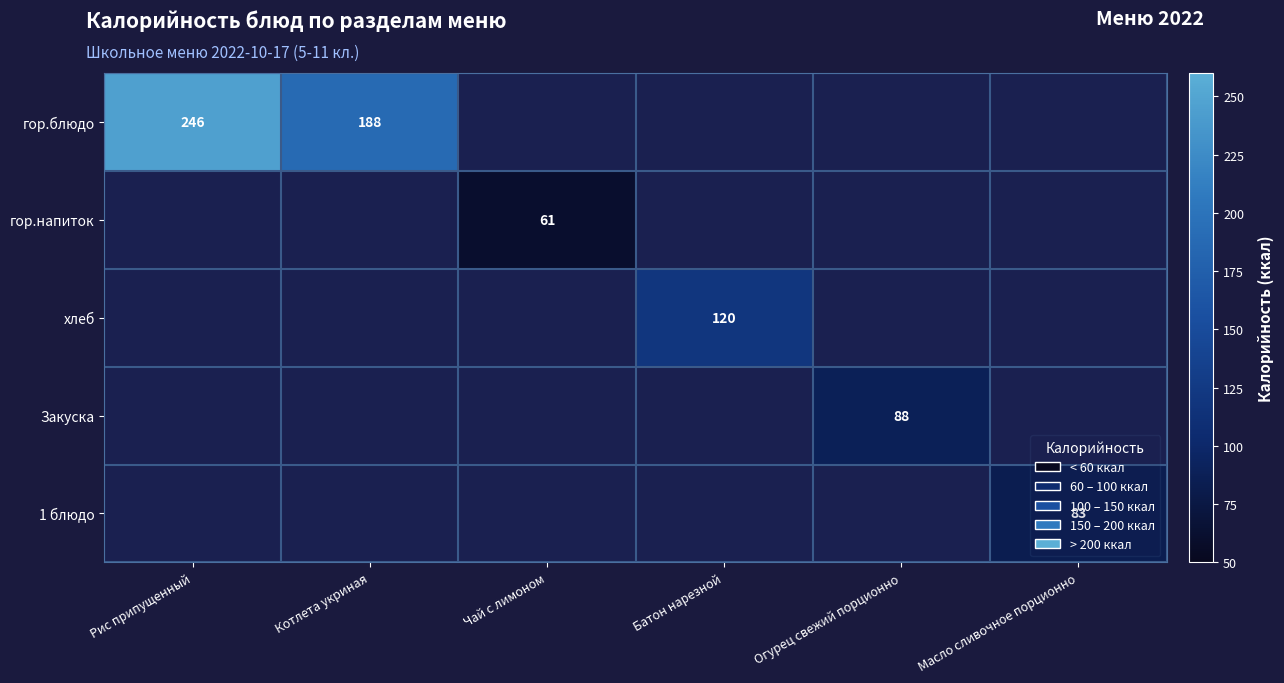

True or false: Закуска has a value of 59 at Огурец свежий порционно.

False